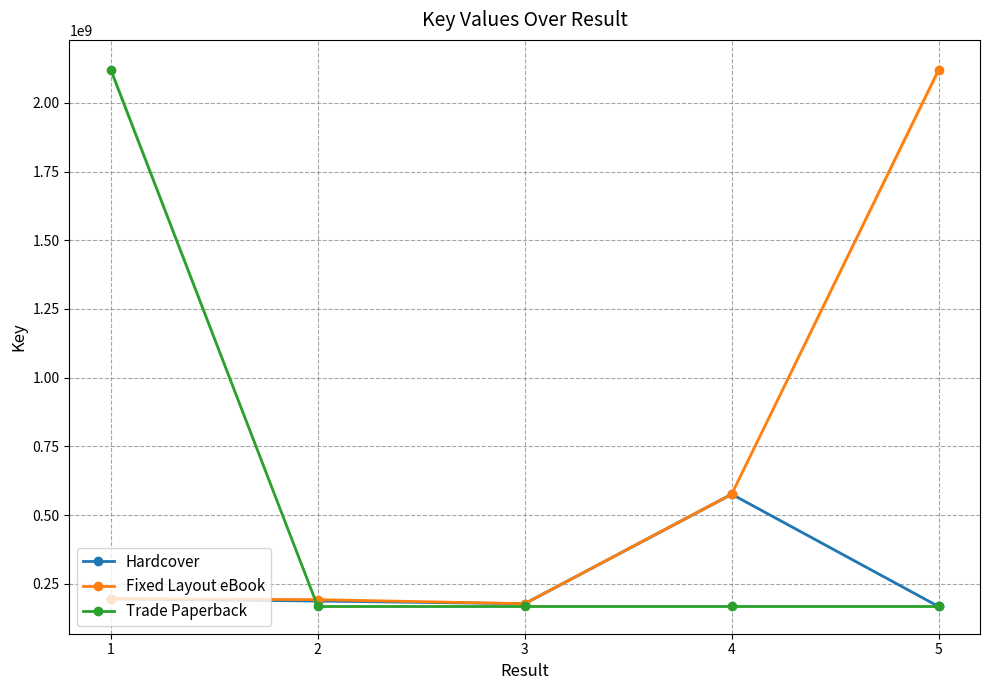

Which series changed the most between 1 and 2?

Trade Paperback